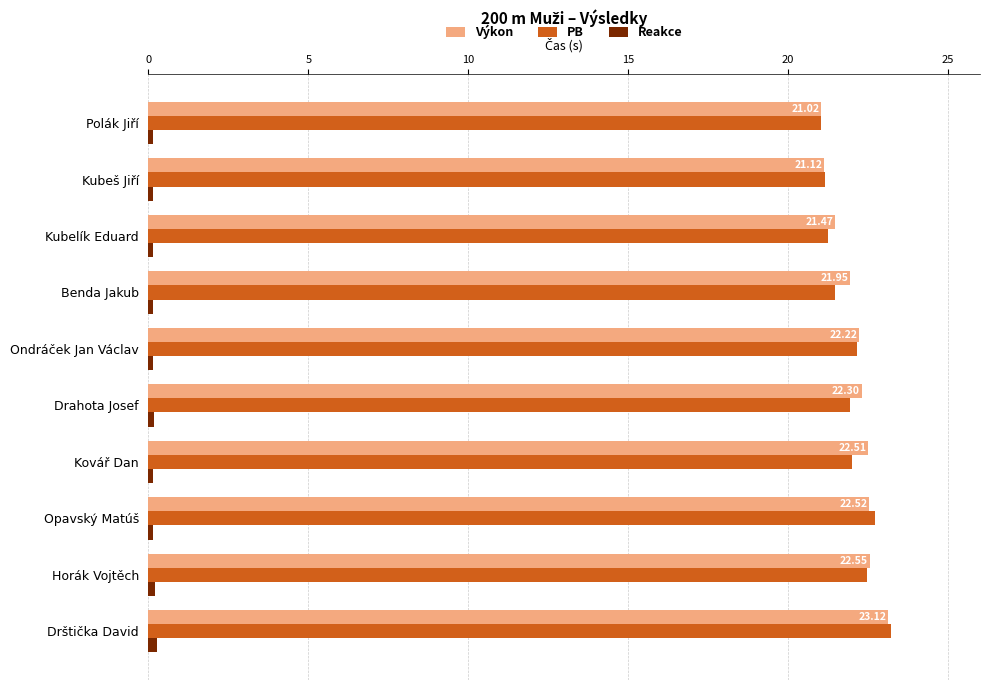

What is the sum of all PB values?

219.4